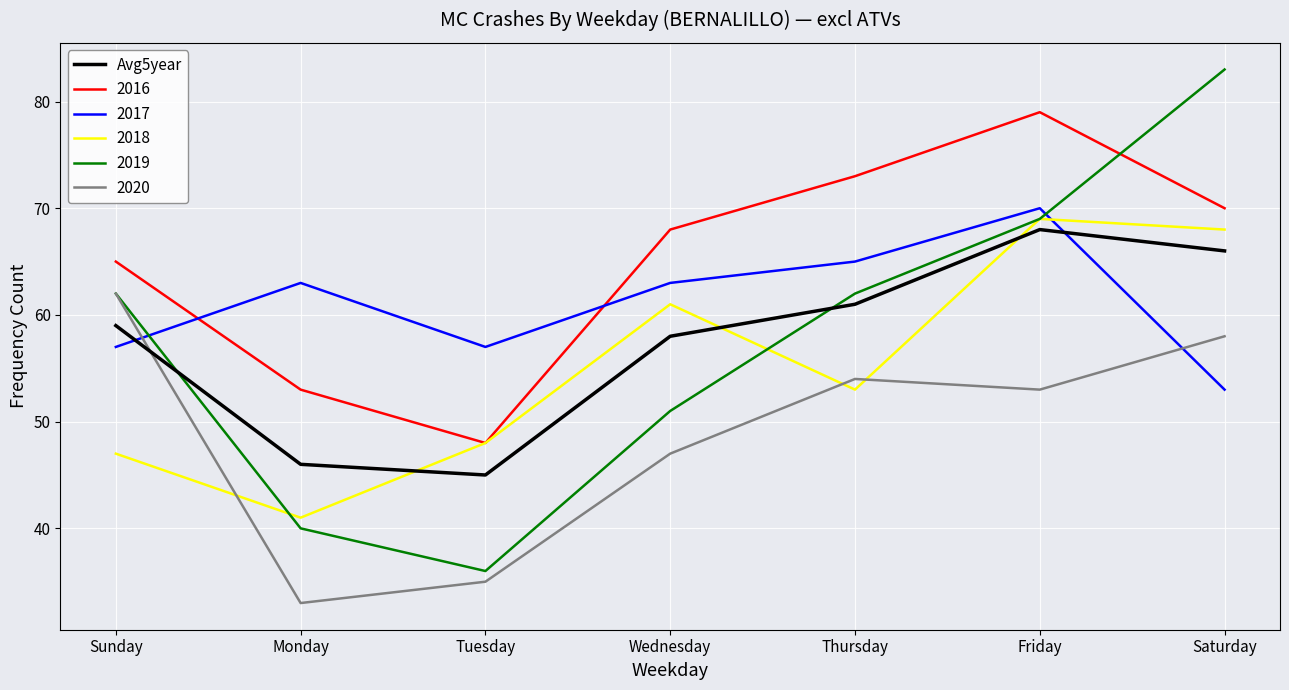

Which series changed the most between Monday and Wednesday?

2018